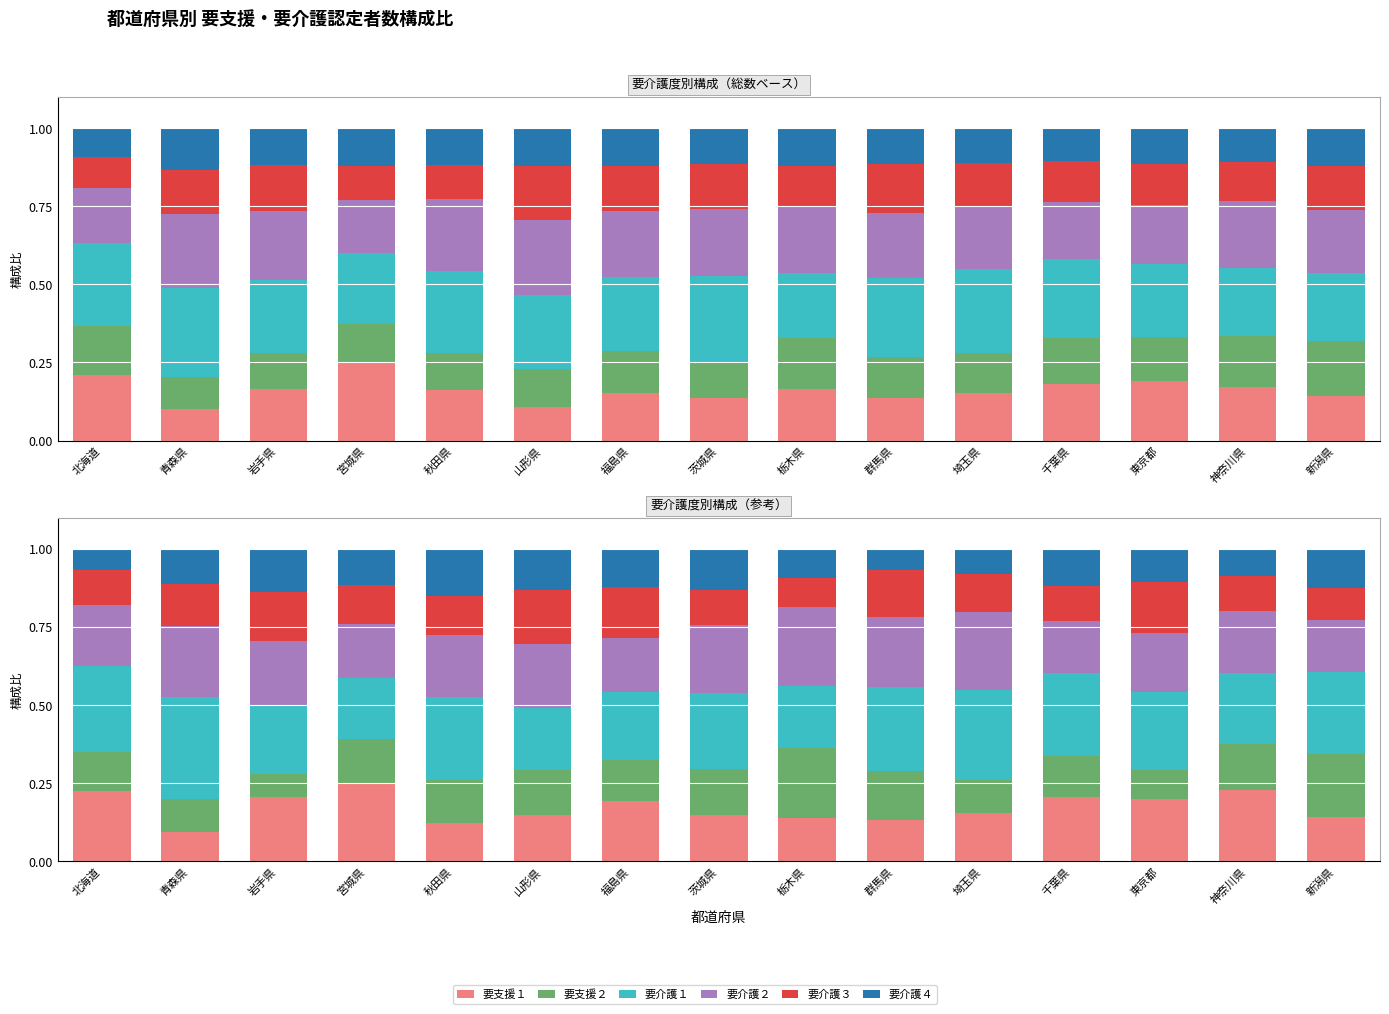

What is the sum of the 要支援２ values at 群馬県 and 北海道?

0.3